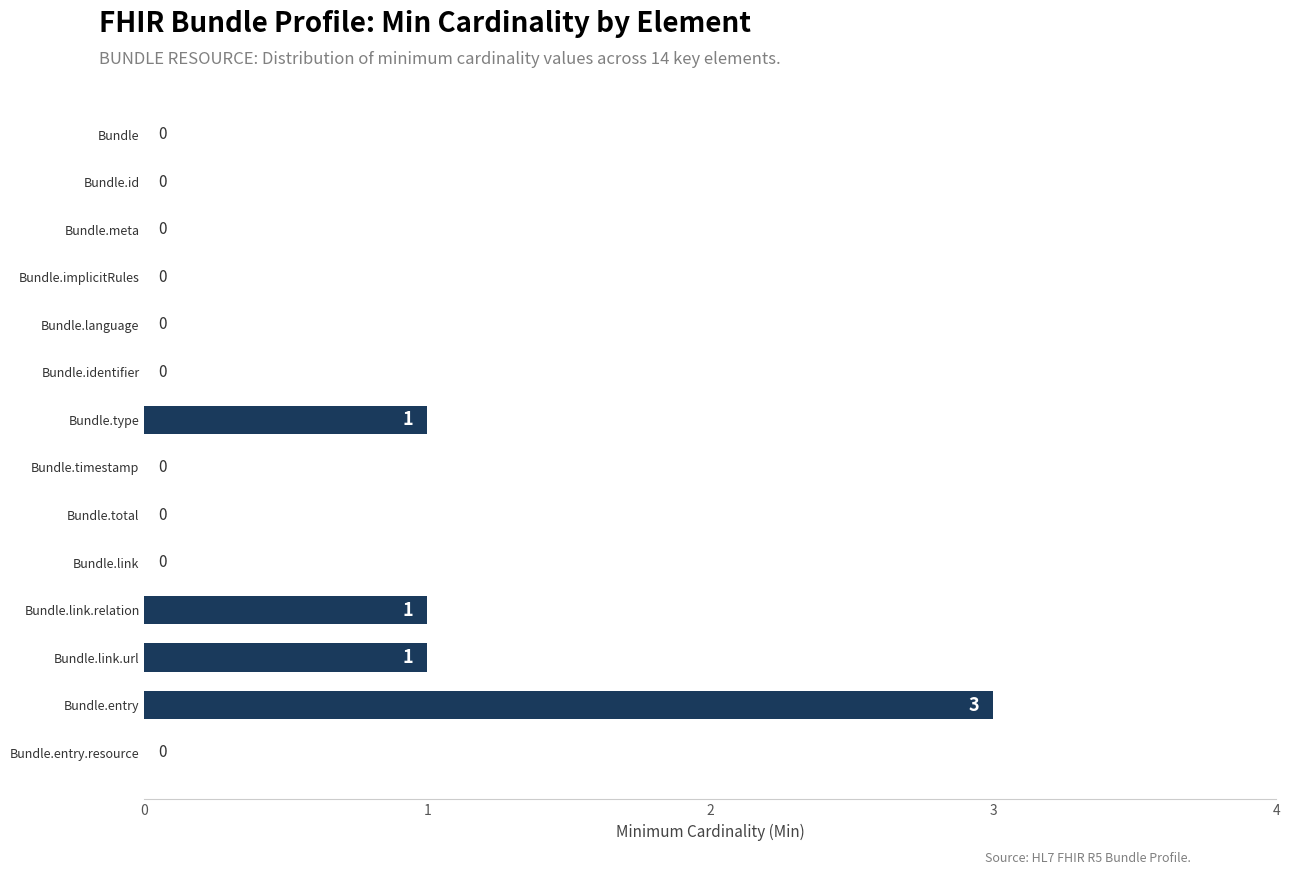

How many values are between 0 and 1?

13